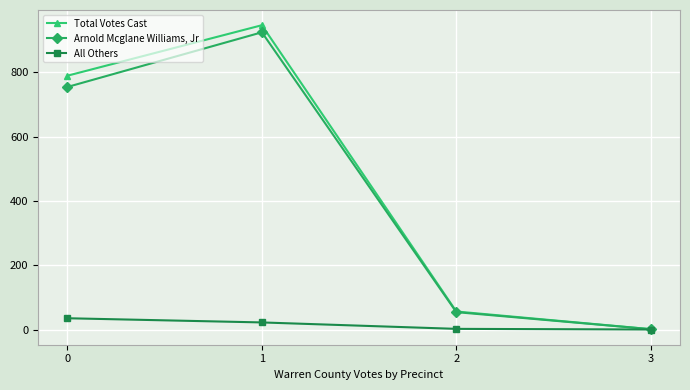

What is the difference between the All Others values at 0 and 1?

13